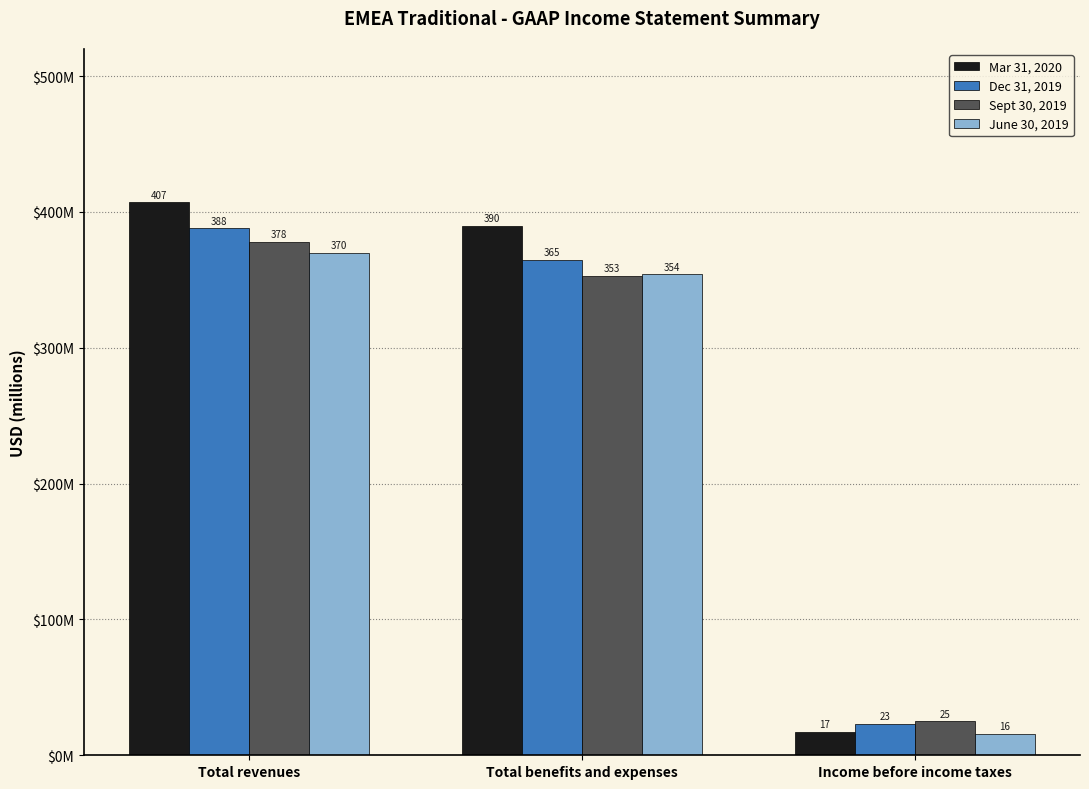

What is the label of the 3rd bar from the right?

Total revenues